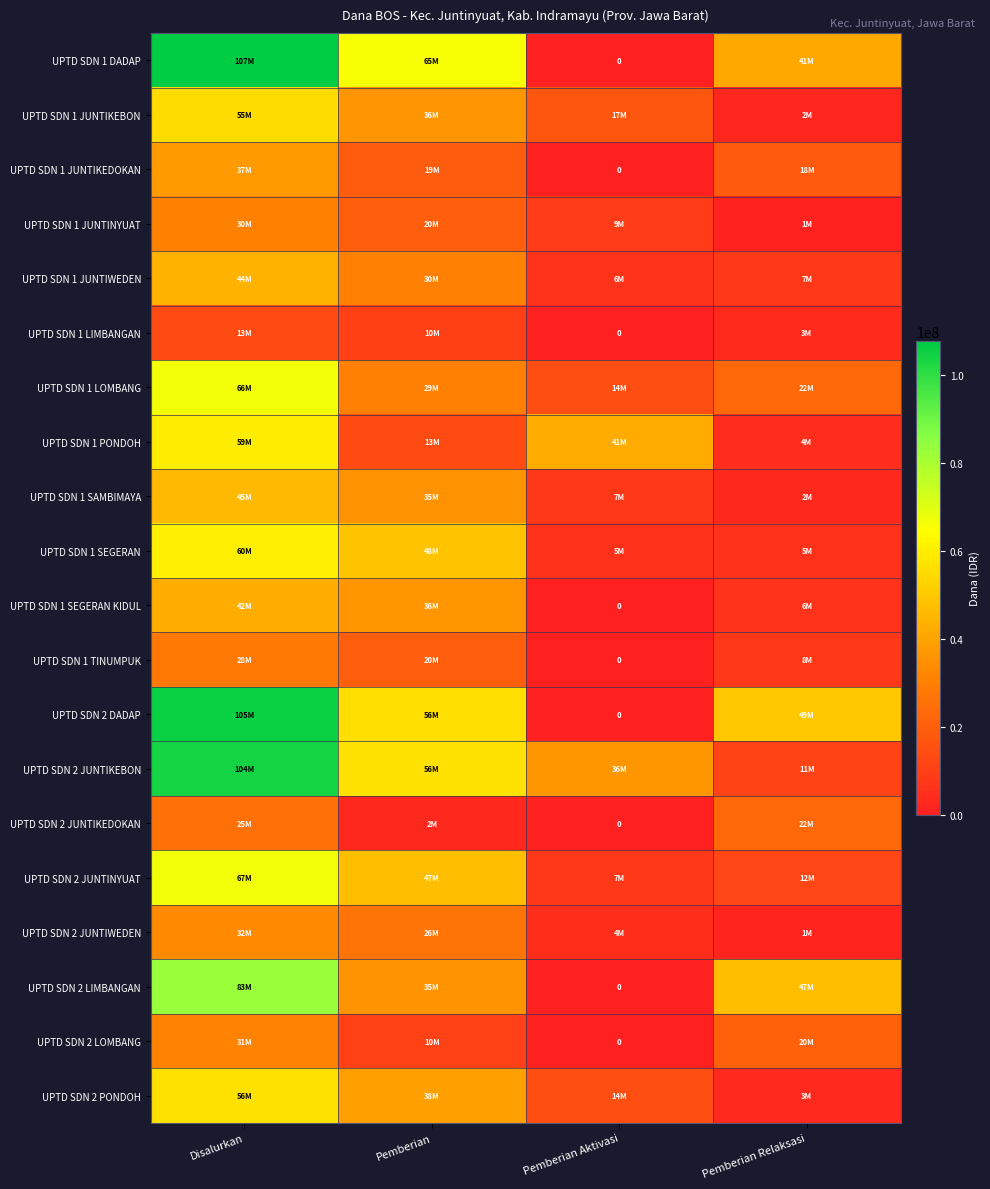

How many positive values does the UPTD SDN 2 LIMBANGAN series have?

3